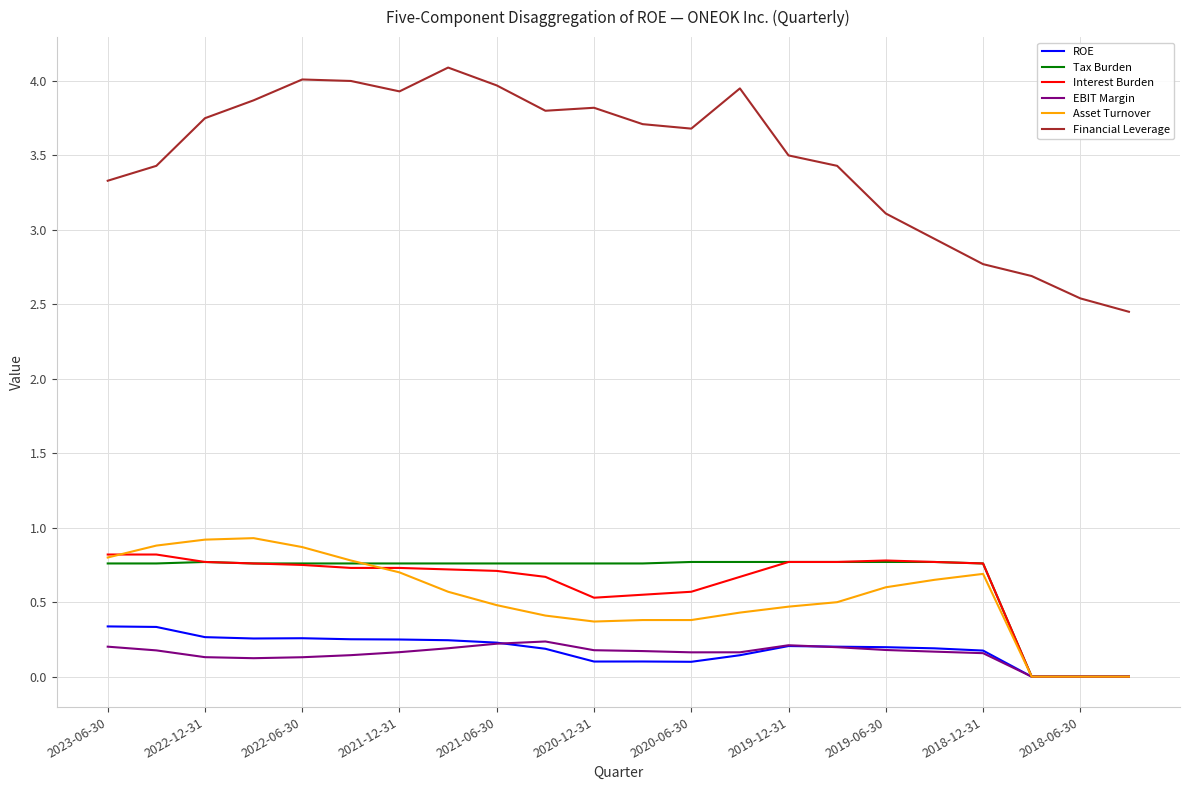

Which series has the largest total across all categories?

Financial Leverage